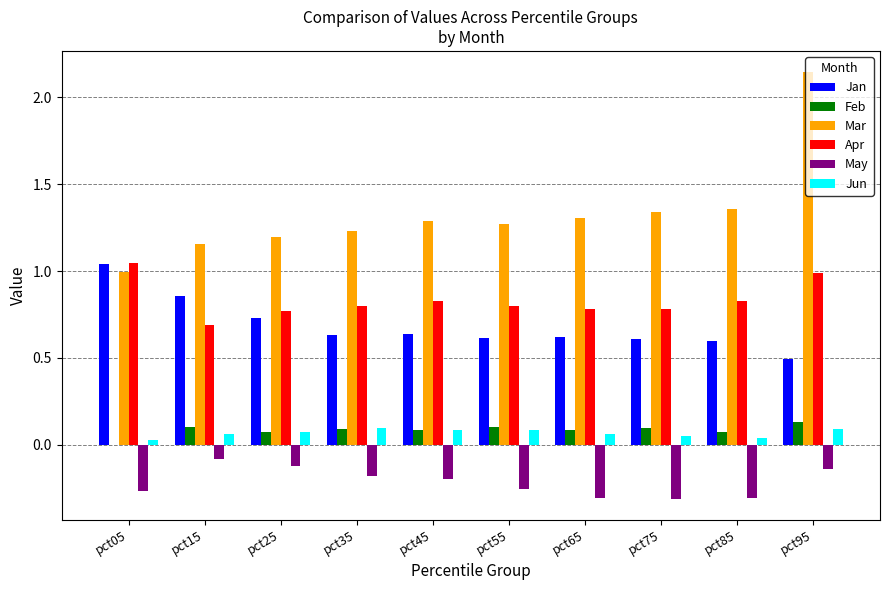

Does the chart contain stacked bars?

No